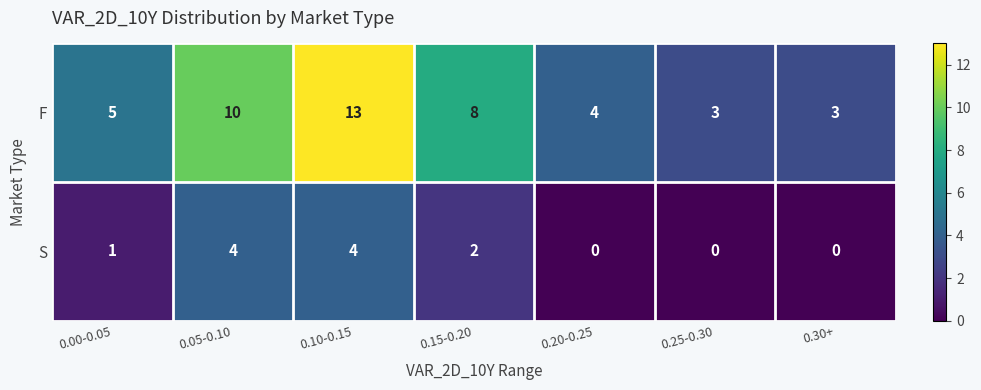

Where is F nearest to the value 8?

0.15-0.20